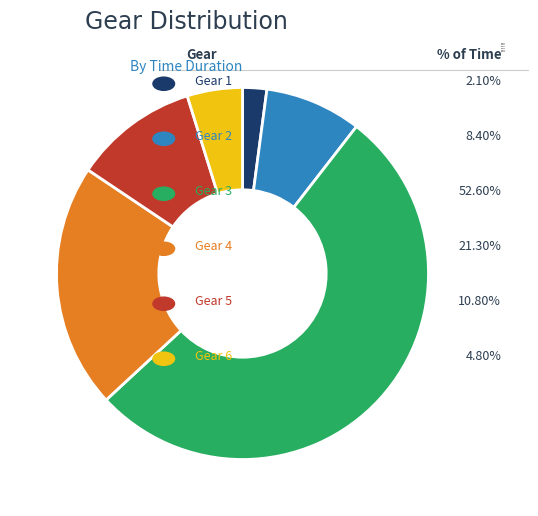

Do Gear 6 and Gear 5 together represent more than half of the pie?

No